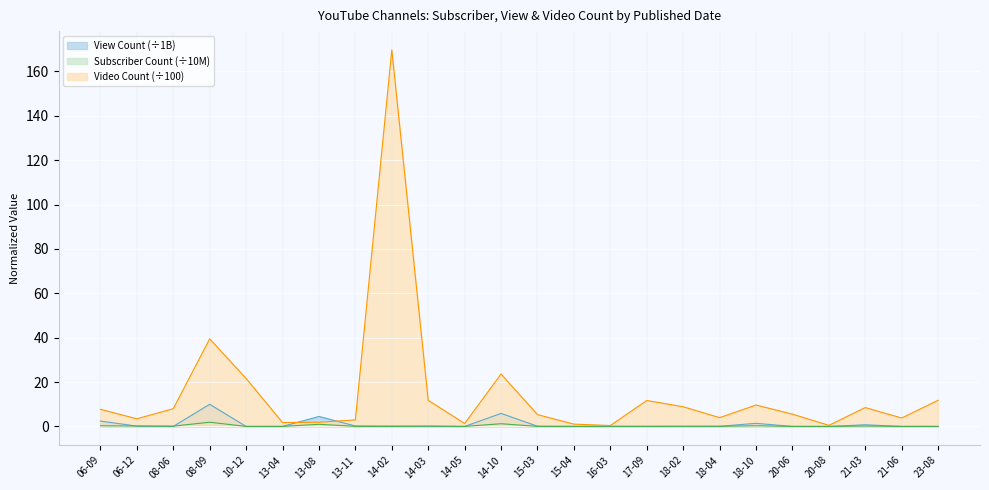

List the series in order of their peak value, highest first.

Video Count (÷100), View Count (÷1B), Subscriber Count (÷10M)